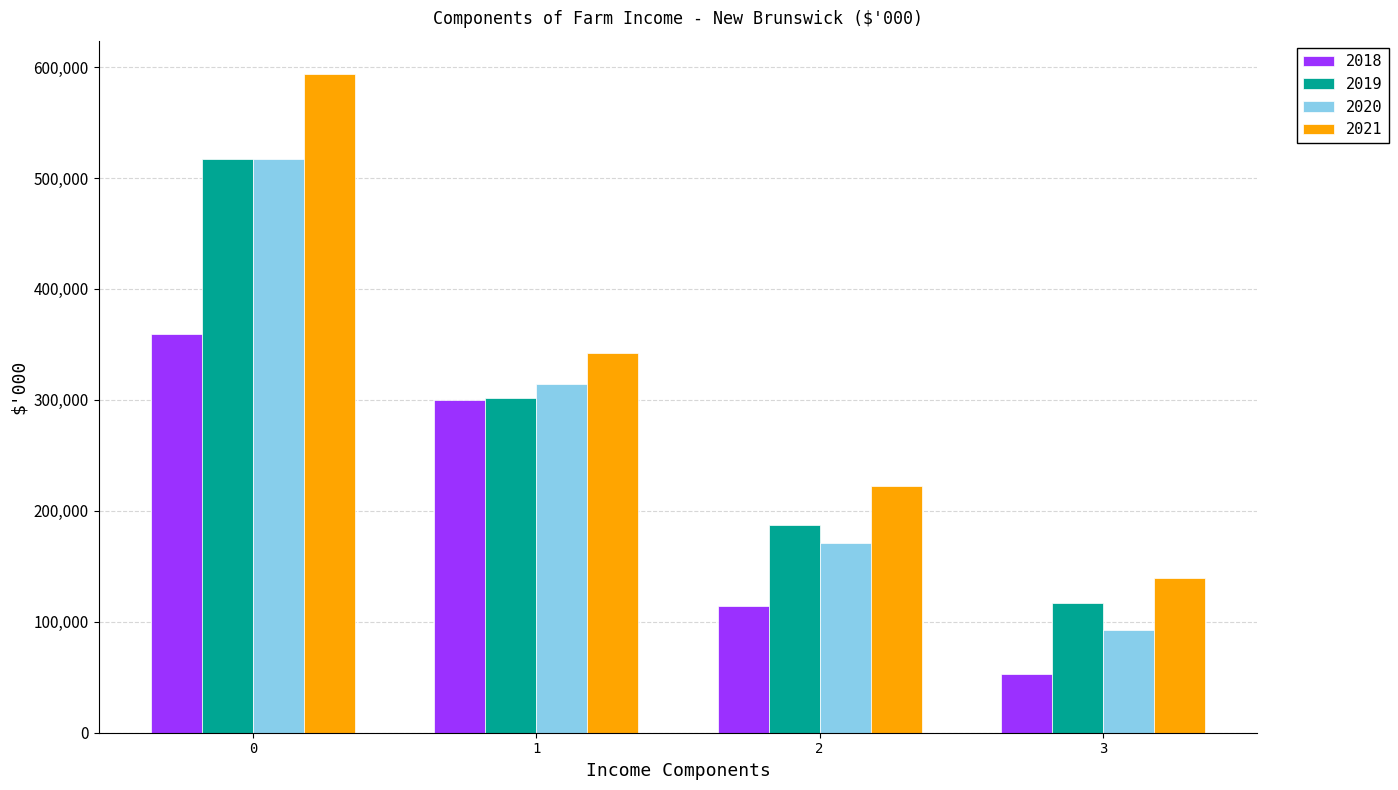

How many bars are there in total?

16